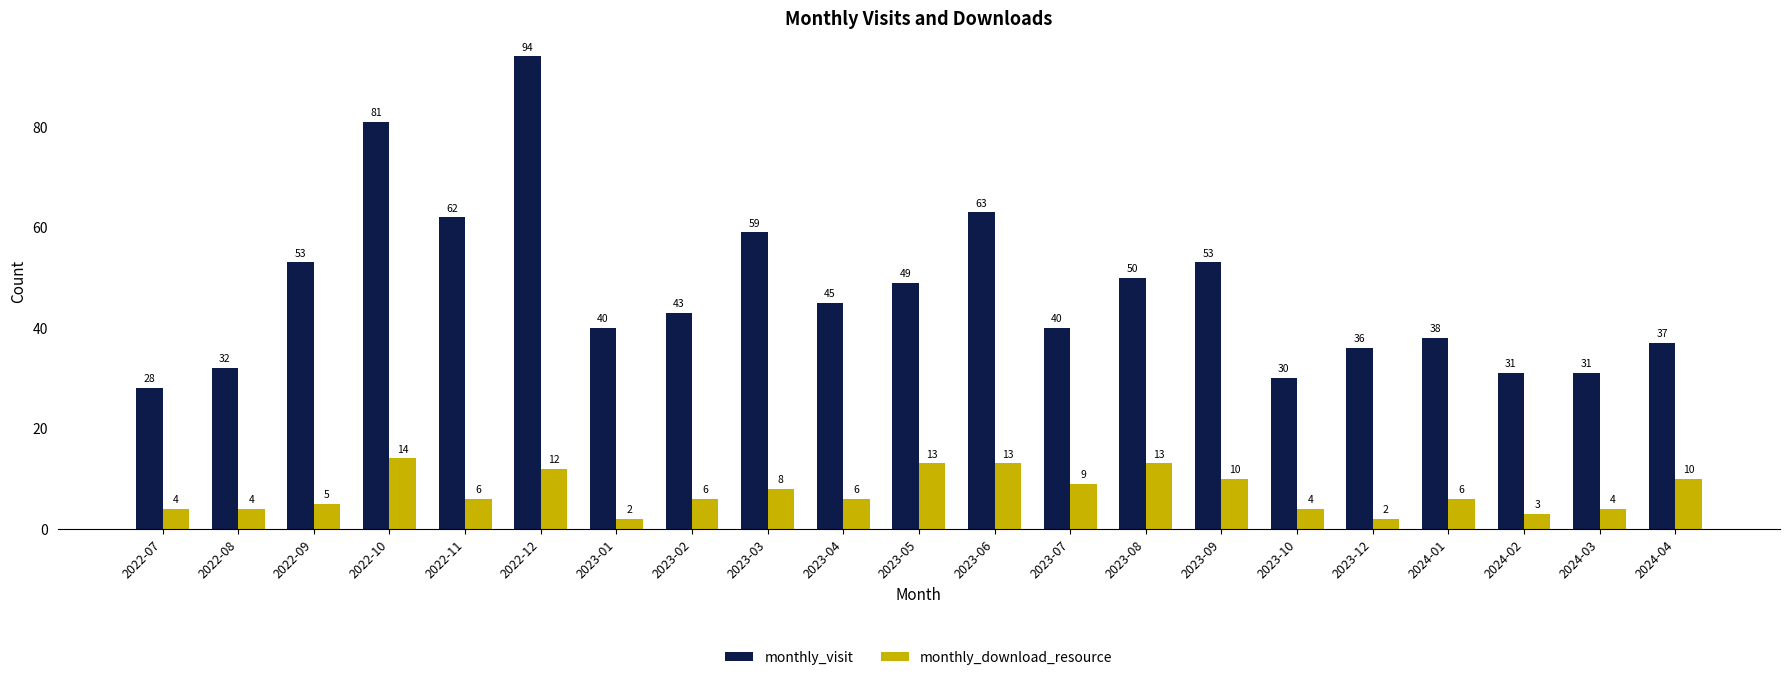

Reading left to right, extract all data points from this chart.

monthly_visit: 28	32	53	81	62	94	40	43	59	45	49	63	40	50	53	30	36	38	31	31	37
monthly_download_resource: 4	4	5	14	6	12	2	6	8	6	13	13	9	13	10	4	2	6	3	4	10